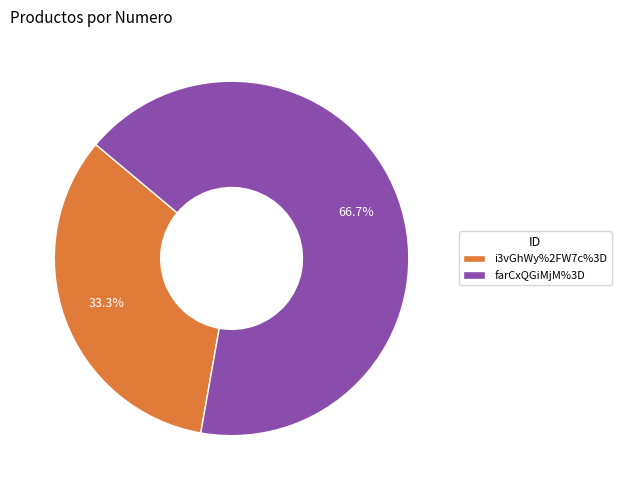

What percentage is the i3vGhWy%2FW7c%3D slice, to the nearest percent?

33%